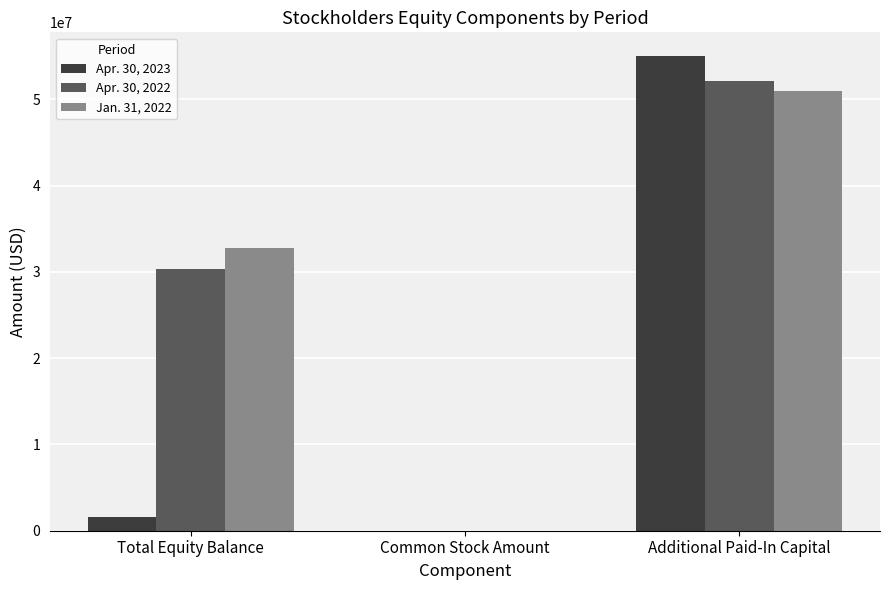

Is the value of Apr. 30, 2022 at Total Equity Balance greater than the value of Jan. 31, 2022 at Common Stock Amount?

Yes